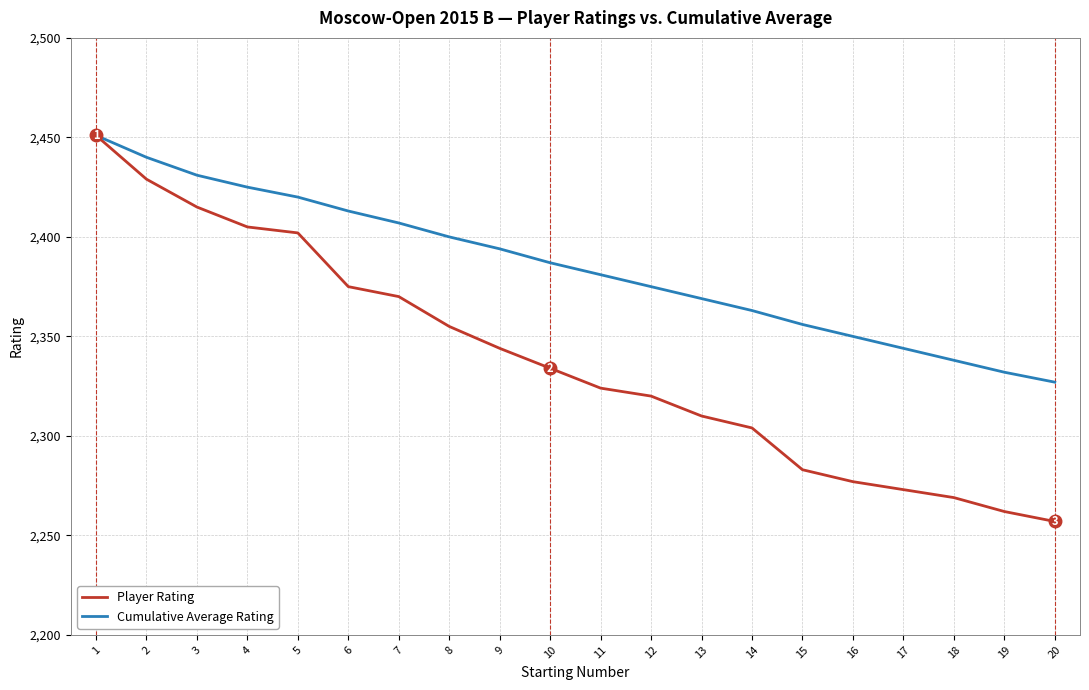

What is the sum of all Cumulative Average Rating values?

47703